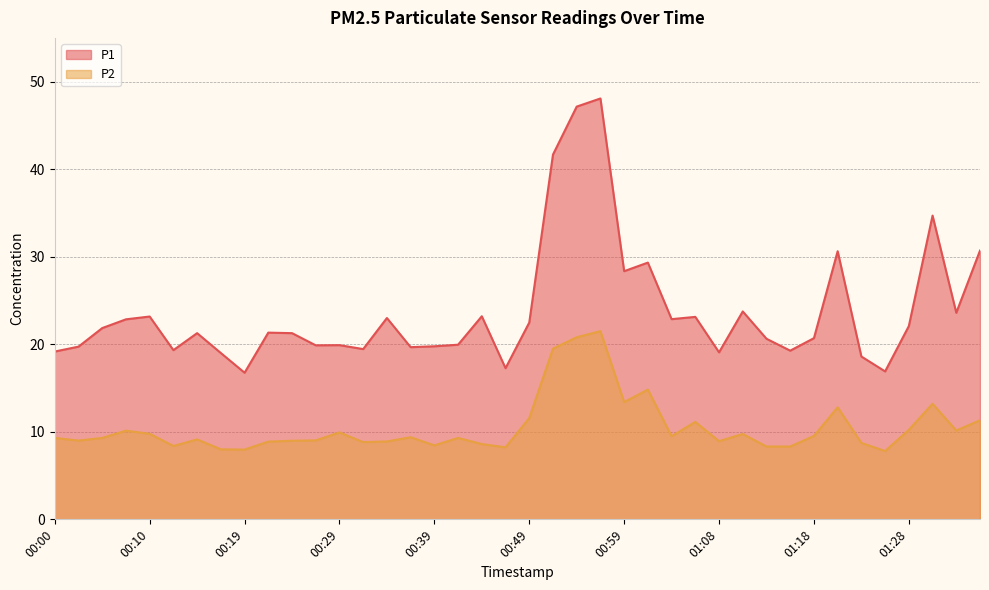

At how many categories does at least one series exceed 30?

6